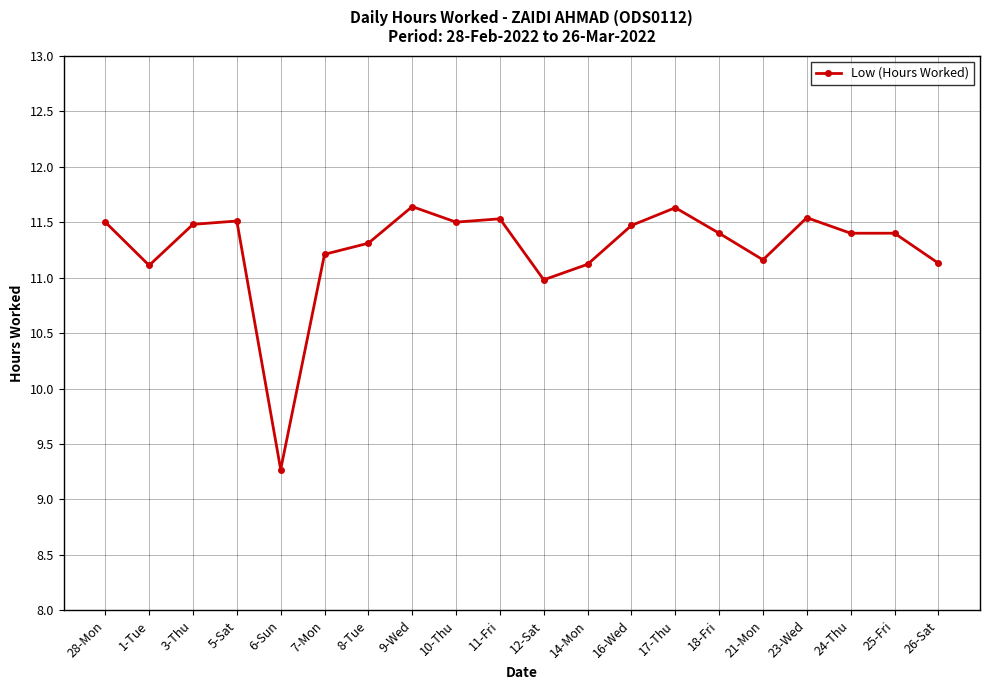

The chart shows a value of 18.8 at 24-Thu. True or false?

False